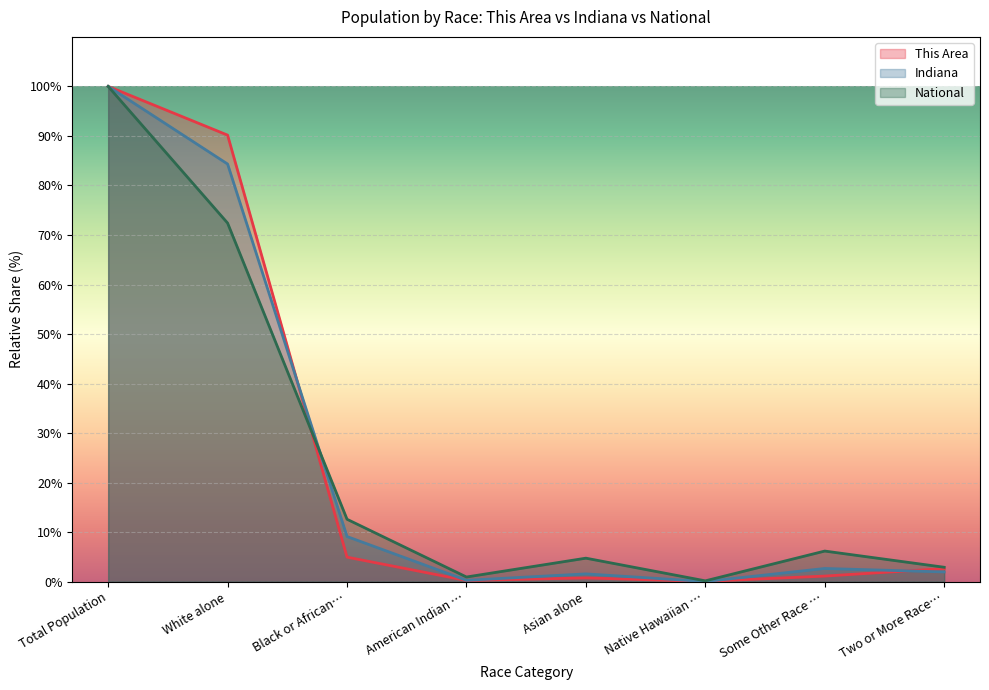

In This Area, how many points are lower than both neighbors (excluding endpoints)?

2